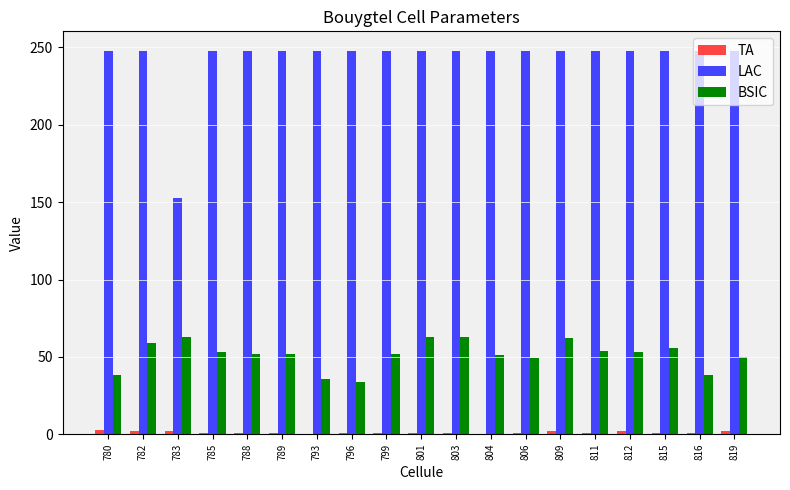

How many categories are shown in the chart?

19